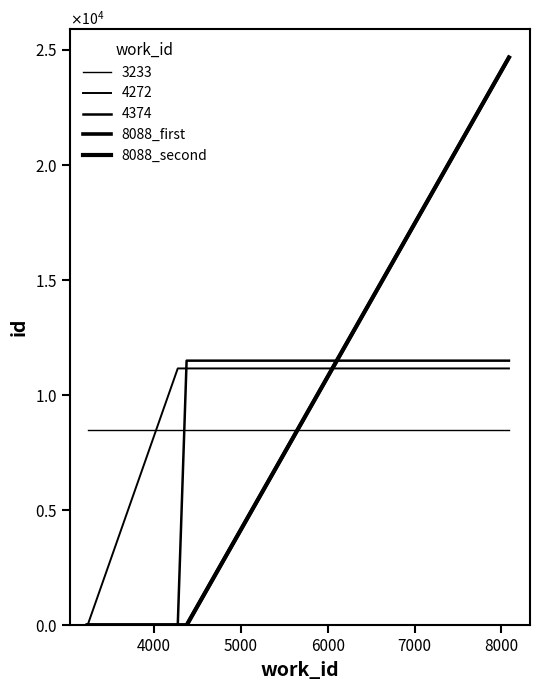

Which series has the largest total across all categories?

8088_second